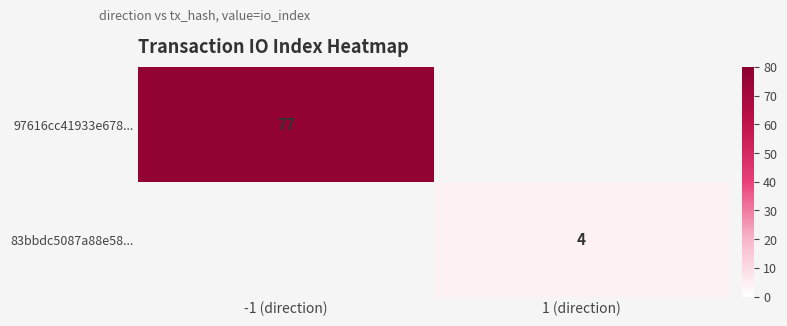

The value of 97616cc41933e678... at -1 (direction) is 77. True or false?

True